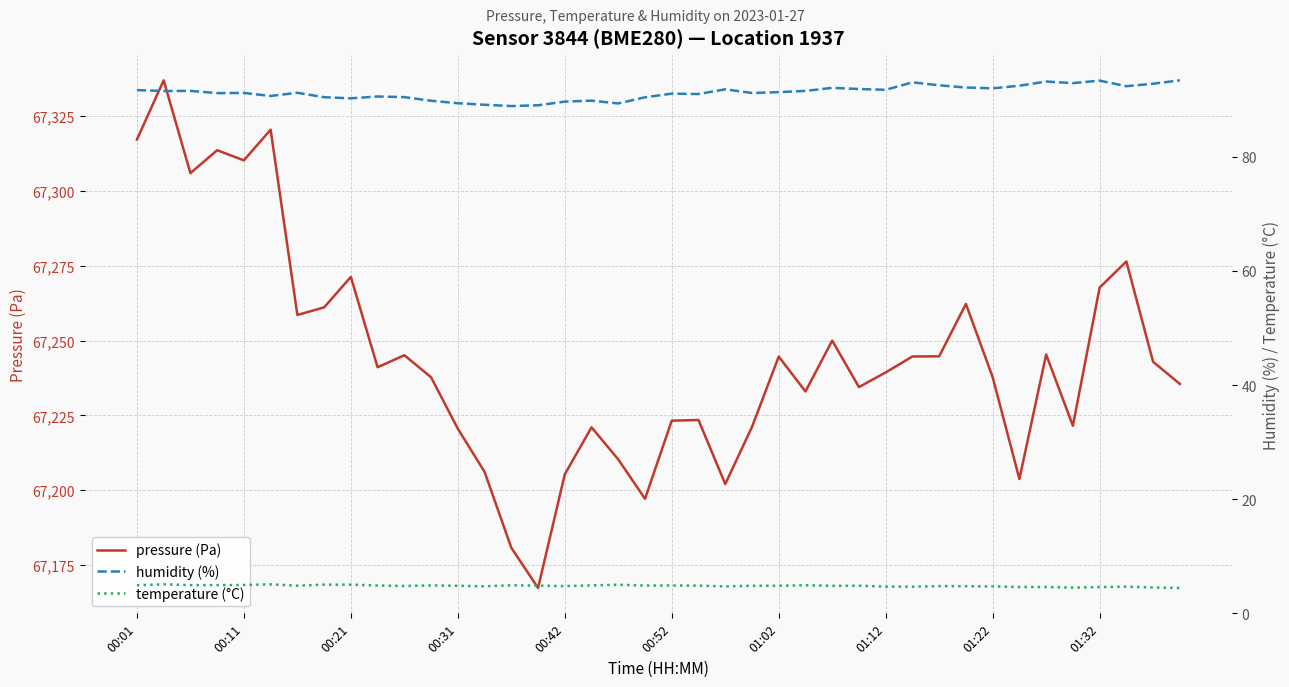

True or false: pressure (Pa) has a value of 101226.9 at 00:21.

False